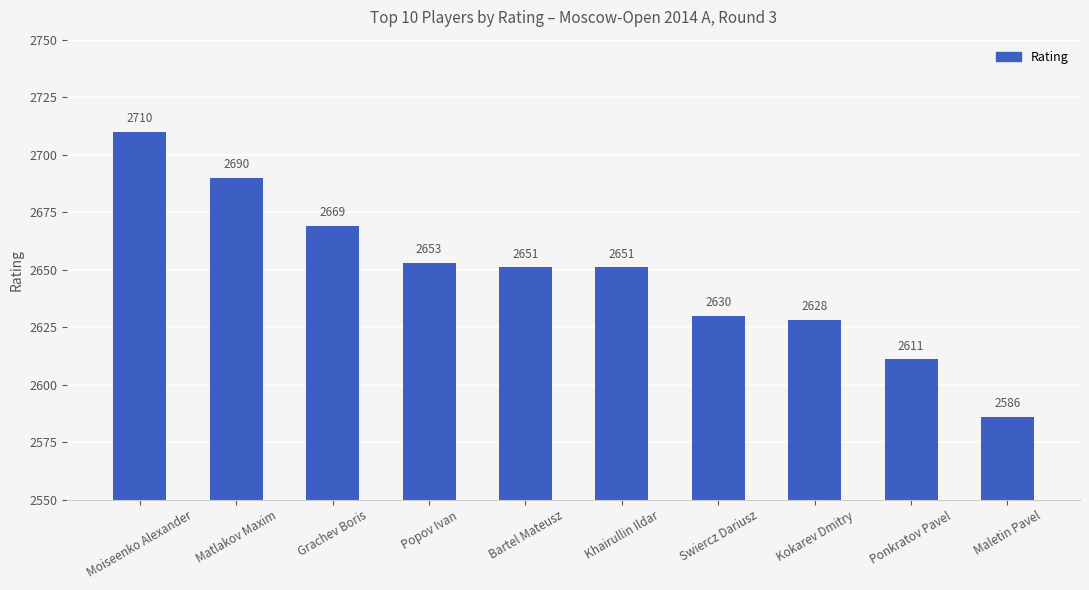

What is the average value?

2648